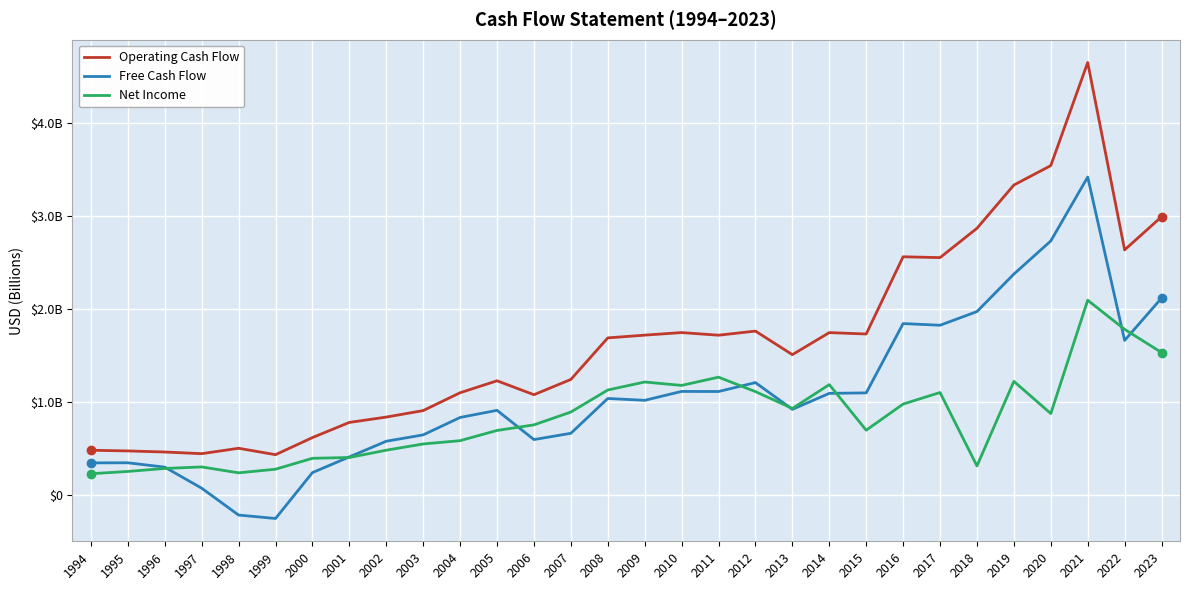

The value of Operating Cash Flow at 2001 is 0.8. True or false?

True